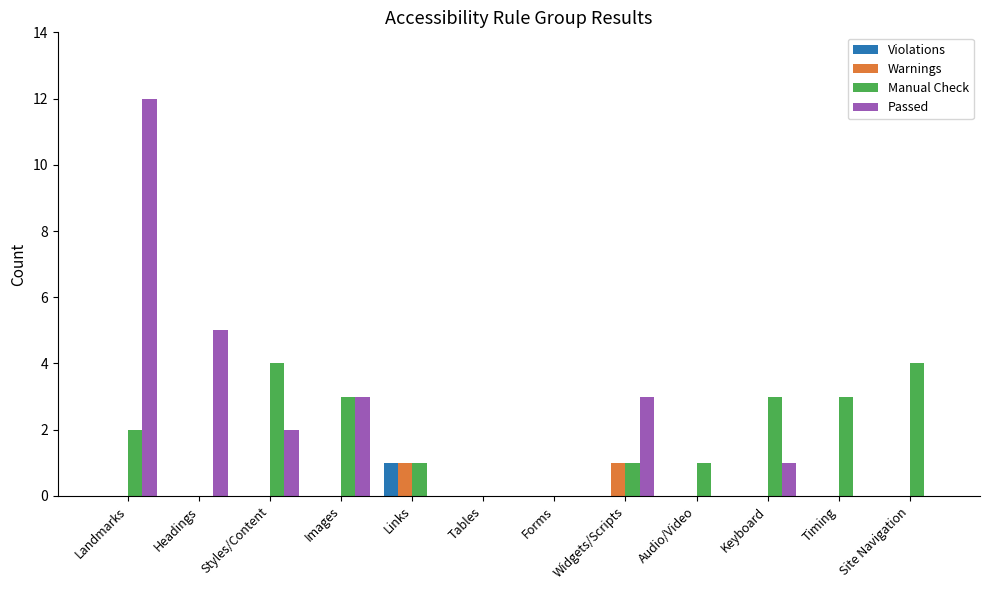

The Violations series shows 0 at Site Navigation. True or false?

True